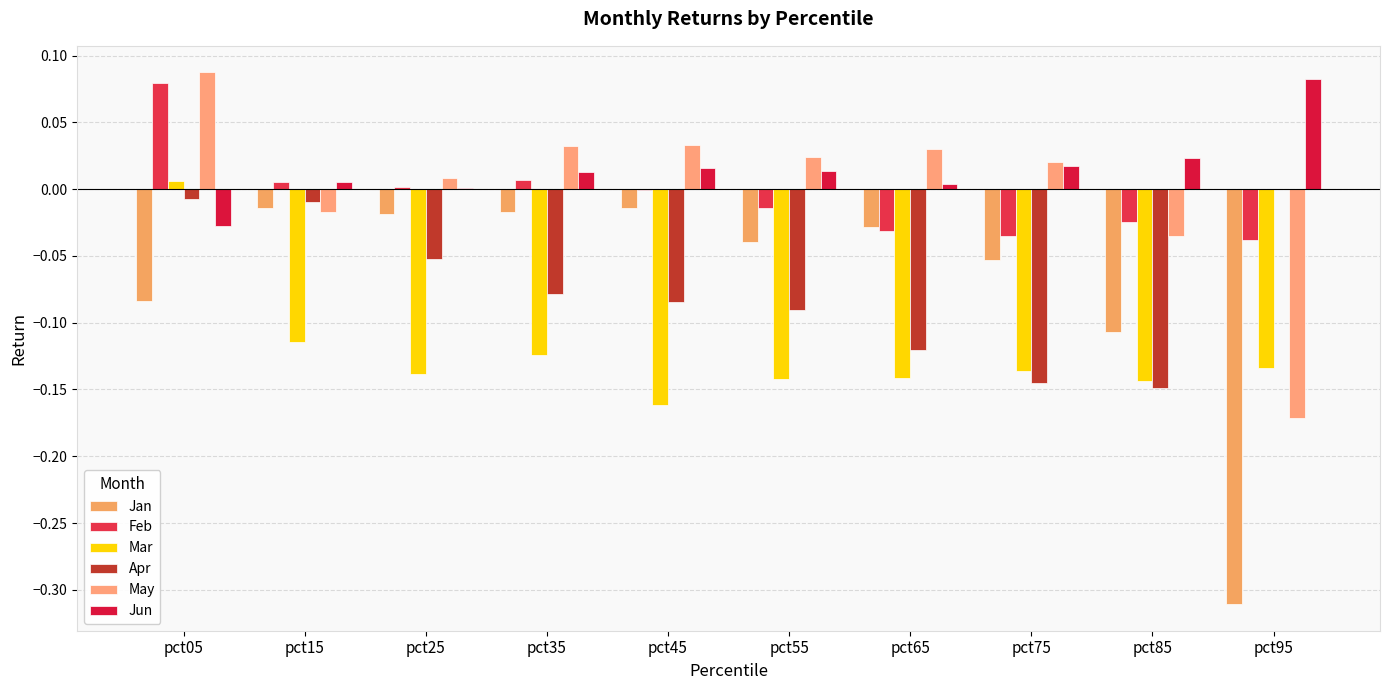

Reading left to right, what are all the values shown in this chart?

Jan: pct05=-0.1	pct15=-0.0	pct25=-0.0	pct35=-0.0	pct45=-0.0	pct55=-0.0	pct65=-0.0	pct75=-0.1	pct85=-0.1	pct95=-0.3
Feb: pct05=0.1	pct15=0.0	pct25=0.0	pct35=0.0	pct45=-0.0	pct55=-0.0	pct65=-0.0	pct75=-0.0	pct85=-0.0	pct95=-0.0
Mar: pct05=0.0	pct15=-0.1	pct25=-0.1	pct35=-0.1	pct45=-0.2	pct55=-0.1	pct65=-0.1	pct75=-0.1	pct85=-0.1	pct95=-0.1
Apr: pct05=-0.0	pct15=-0.0	pct25=-0.1	pct35=-0.1	pct45=-0.1	pct55=-0.1	pct65=-0.1	pct75=-0.1	pct85=-0.1	pct95=-0.0
May: pct05=0.1	pct15=-0.0	pct25=0.0	pct35=0.0	pct45=0.0	pct55=0.0	pct65=0.0	pct75=0.0	pct85=-0.0	pct95=-0.2
Jun: pct05=-0.0	pct15=0.0	pct25=0.0	pct35=0.0	pct45=0.0	pct55=0.0	pct65=0.0	pct75=0.0	pct85=0.0	pct95=0.1